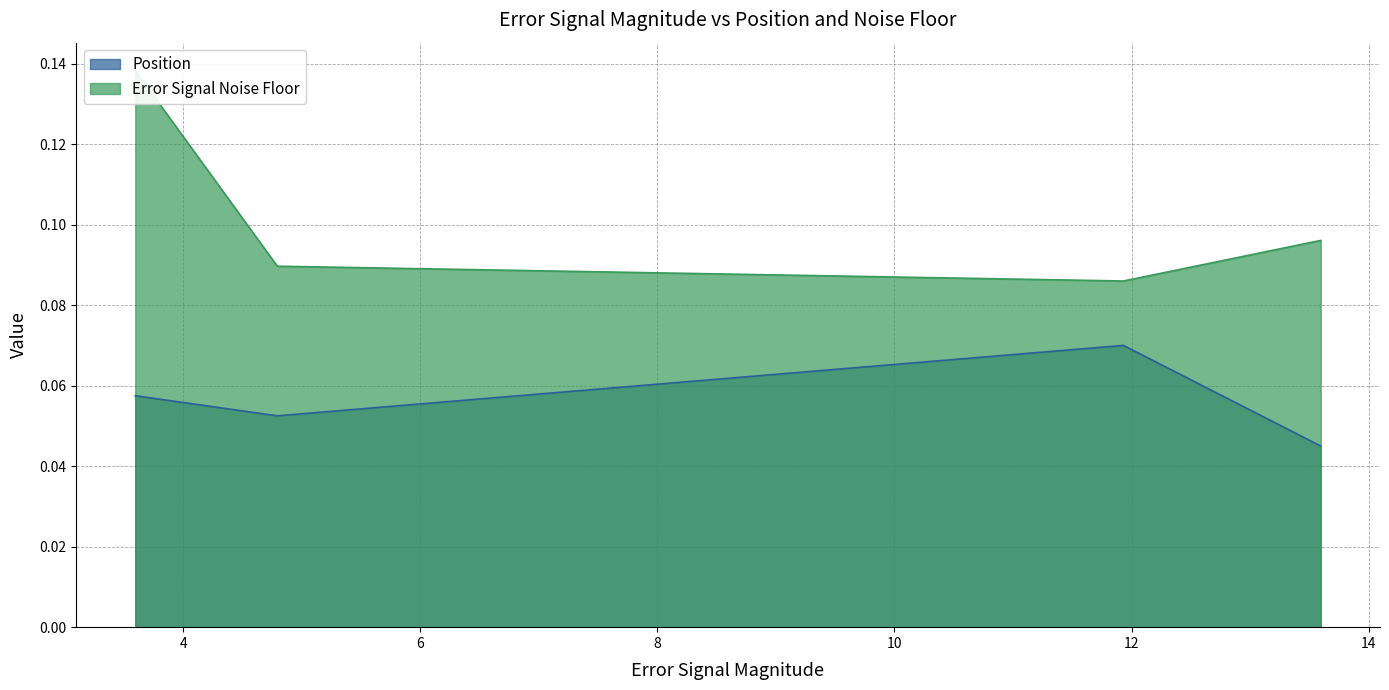

Count the Position values in the range 0 to 1.

4